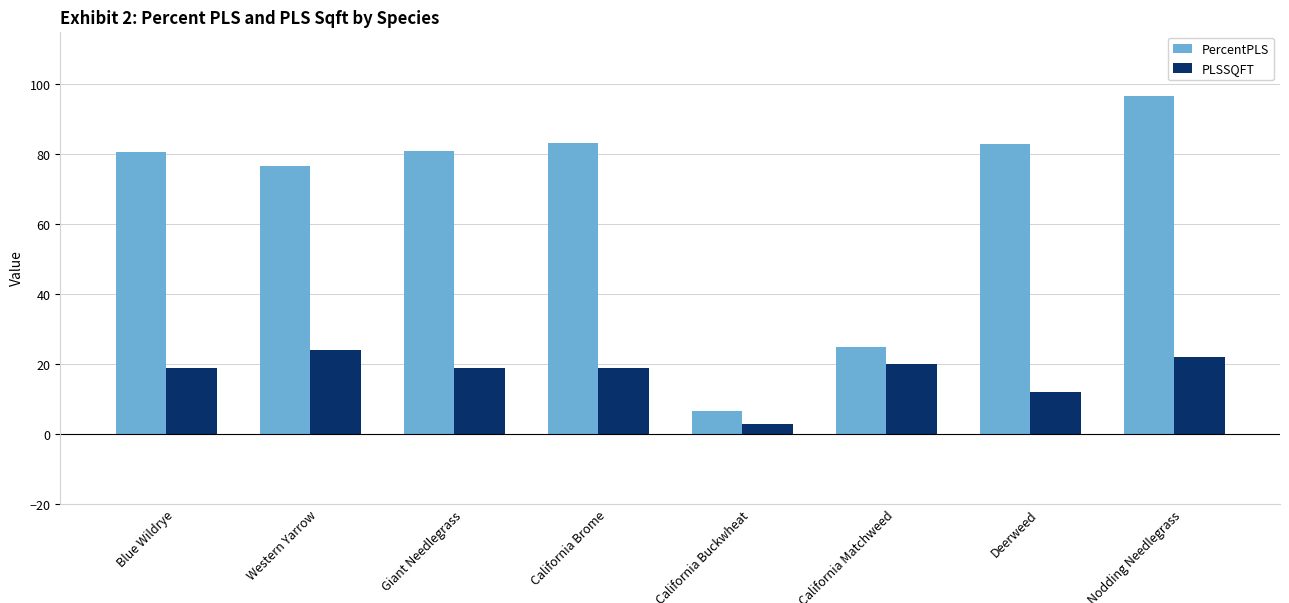

What value does the PLSSQFT series have at California Matchweed?

20.0